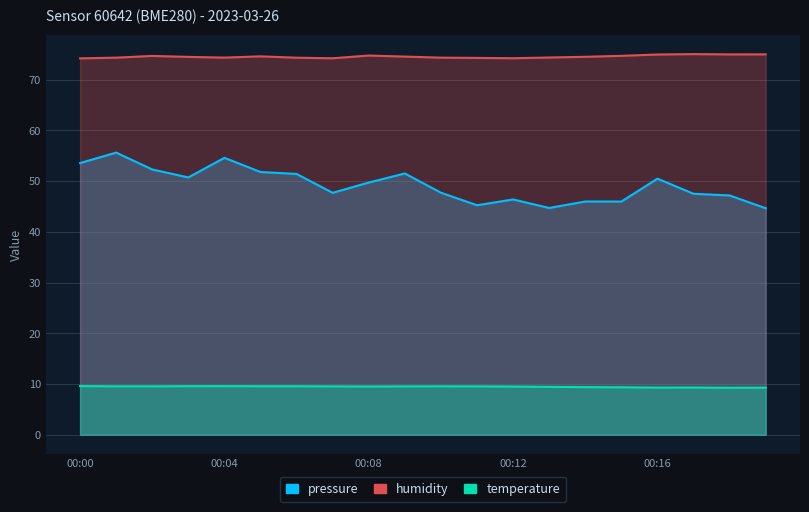

Rank the series by their average value, from highest to lowest.

humidity, pressure, temperature